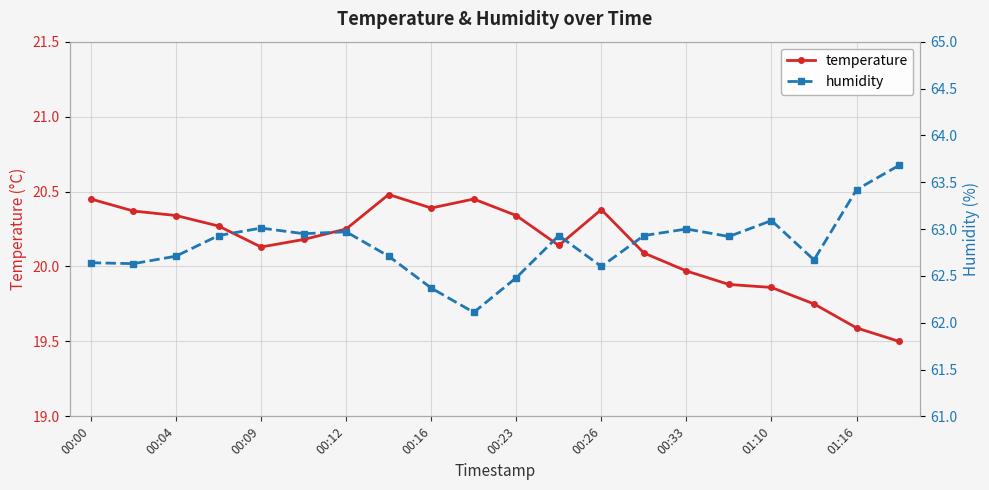

Rank the series by their maximum value, from highest to lowest.

humidity, temperature